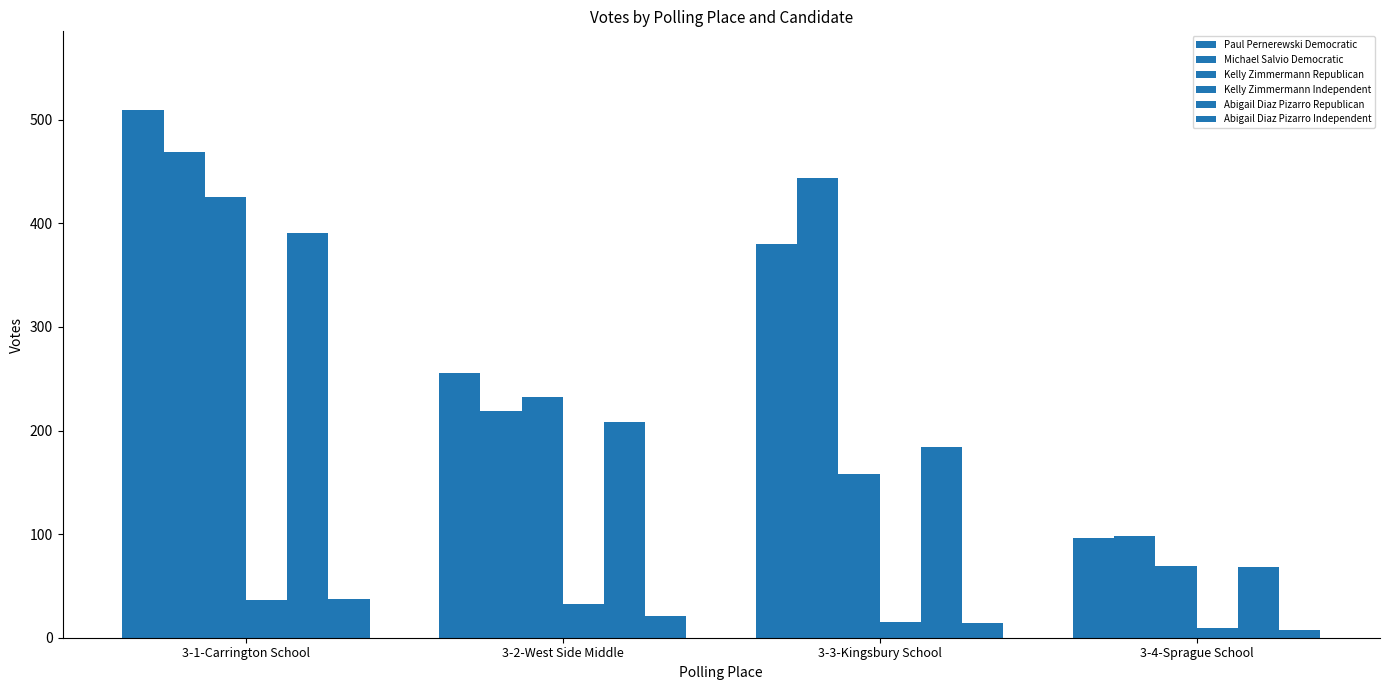

What is the difference between the maximum and minimum values in the Kelly Zimmermann Independent series?

27